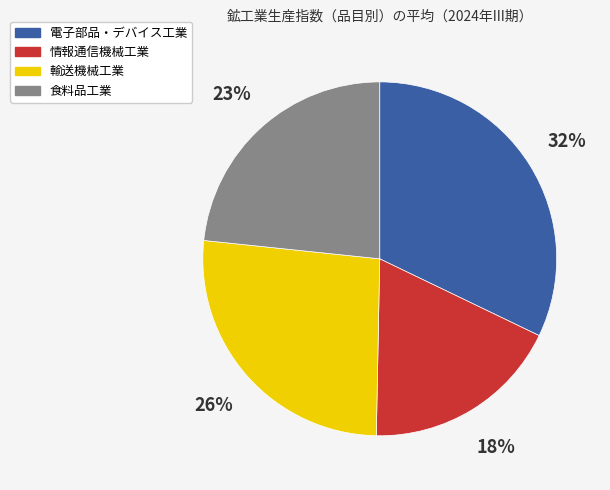

To the nearest percent, what percentage of the pie is 情報通信機械工業?

18%